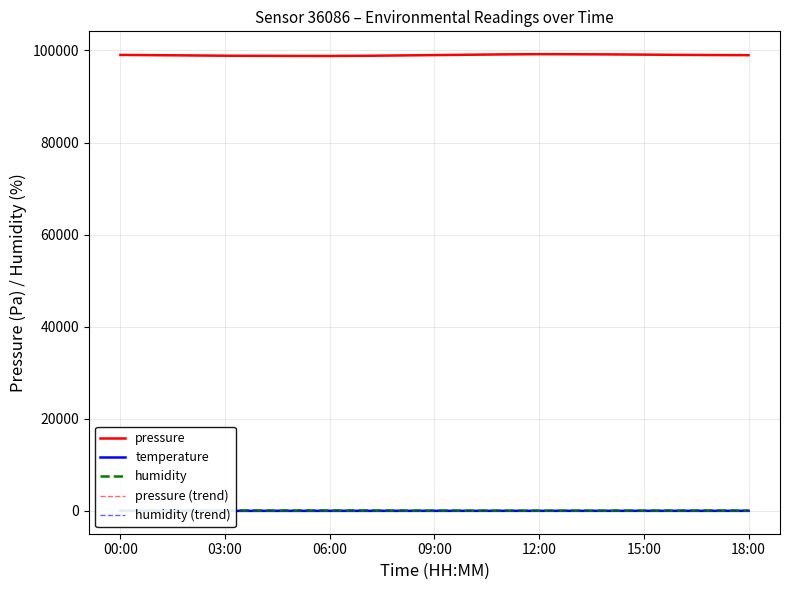

What is the average value of the pressure (trend) series?

98997.1